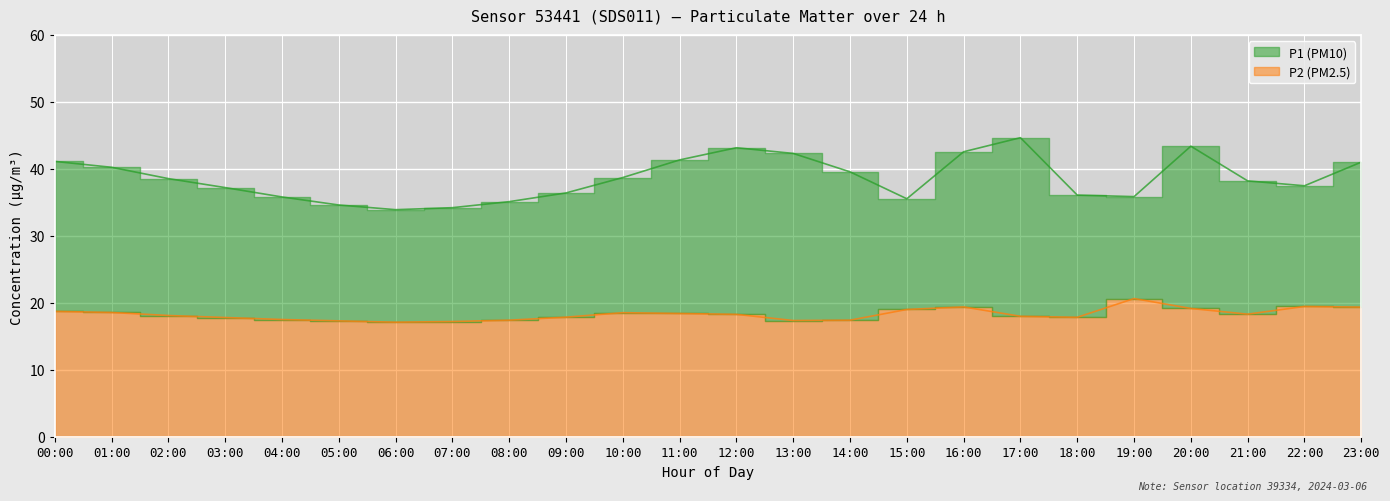

Is it true that P2 equals 9.6 at 18:00?

False